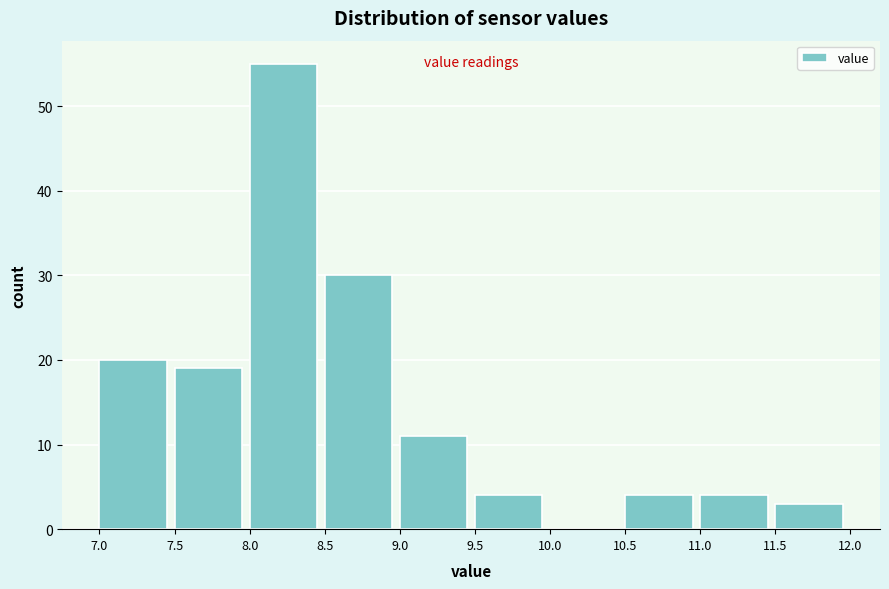

How tall is the bar that spans 7.5 to 8.0 on the x-axis? The values are not printed on the chart, so give them approximately, as read against the axis.

19